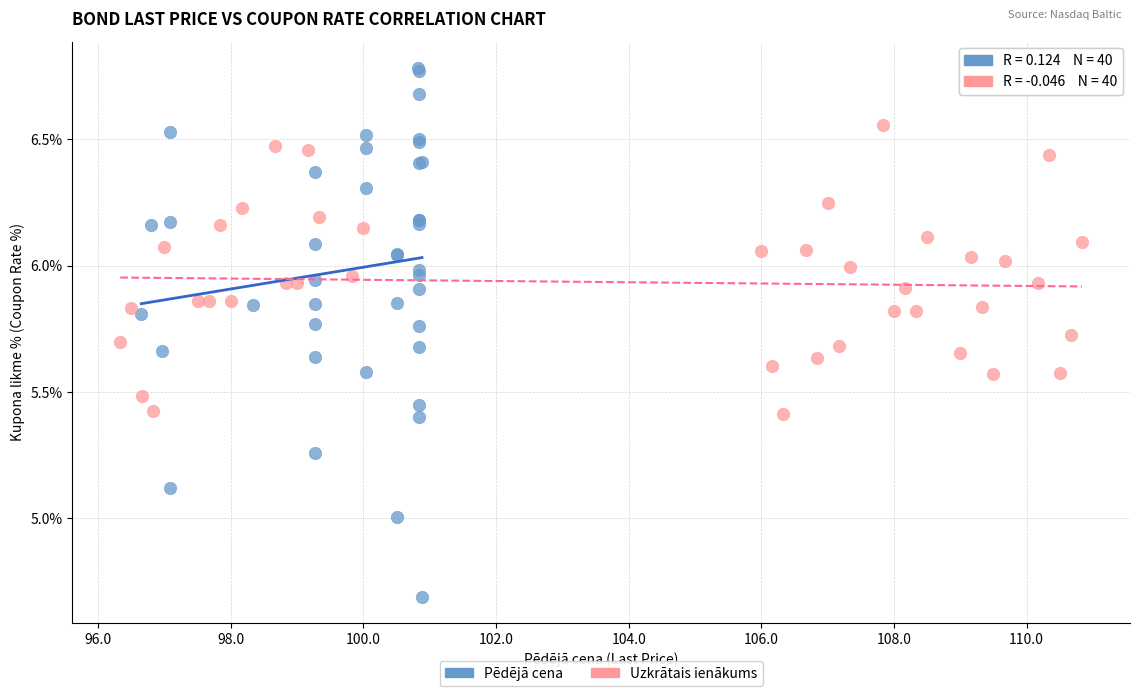

Which series contains the lowest Y value?

Pēdējā cena